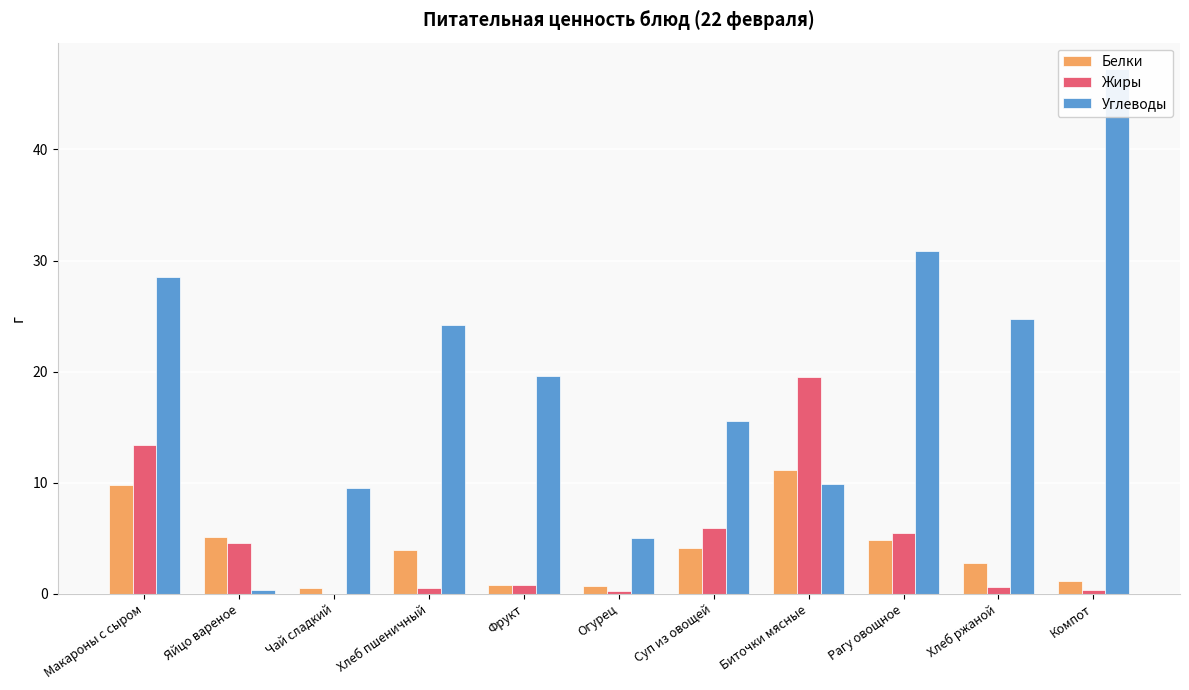

What is the total value across all series at Чай сладкий?

10.0